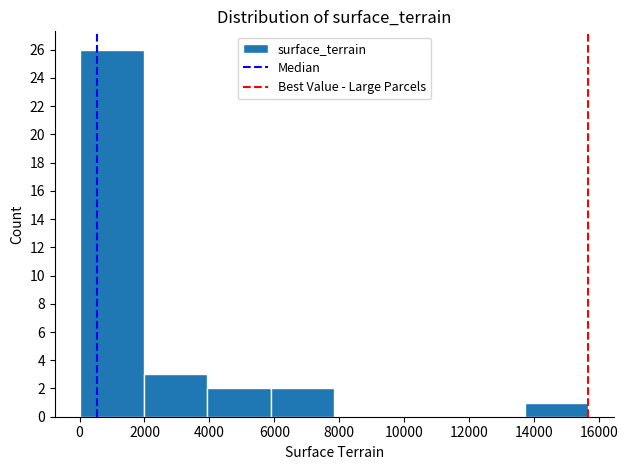

Reading left to right, list every bar in this chart as the range it spans on the x-axis followed by its height. Neither the bar edges nor the heights are printed on the chart, so give them approximately, as read against the axes.

0 to 2000: 26
2000 to 4000: 3
4000 to 5800: 2
5800 to 7800: 2
7800 to 9800: 0
9800 to 11800: 0
11800 to 13800: 0
13800 to 15600: 1